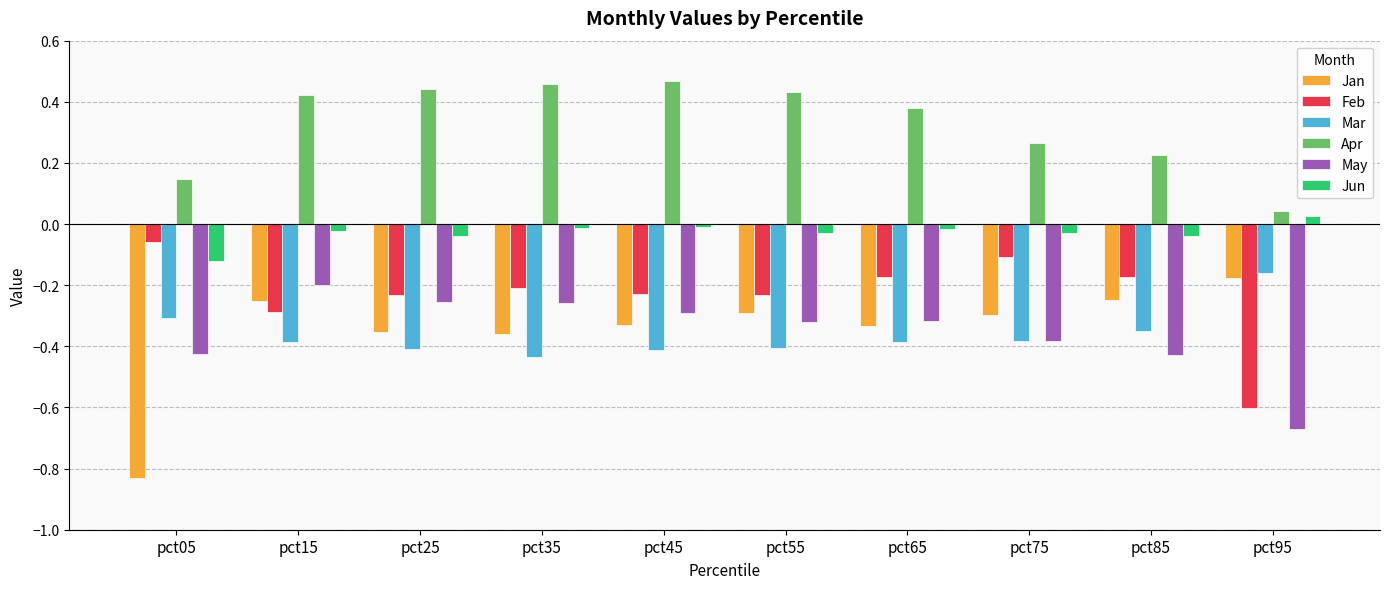

What is the sum of all Feb values?

-2.3